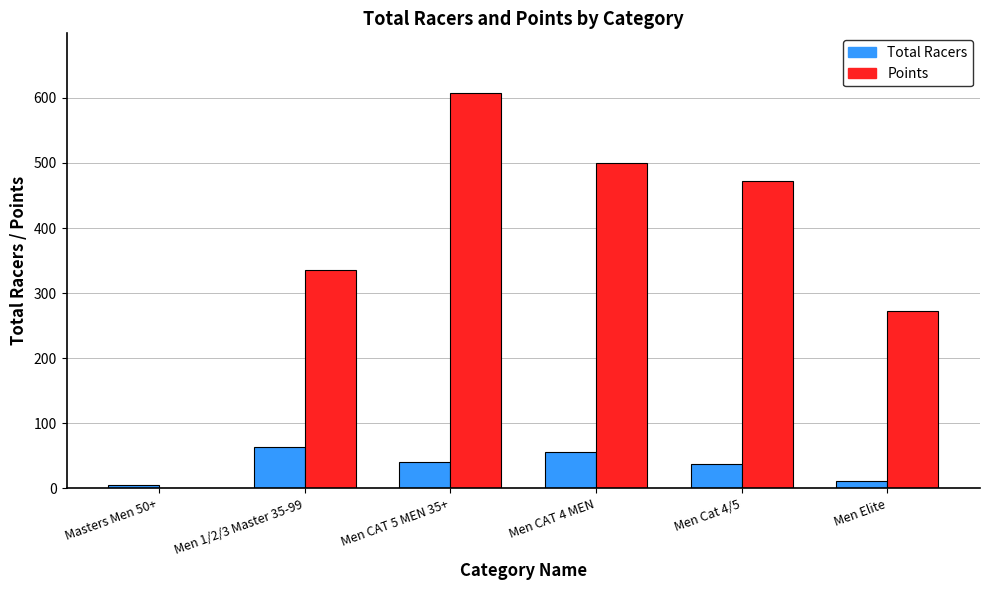

What is the highest value of the Total Racers series?

63.8